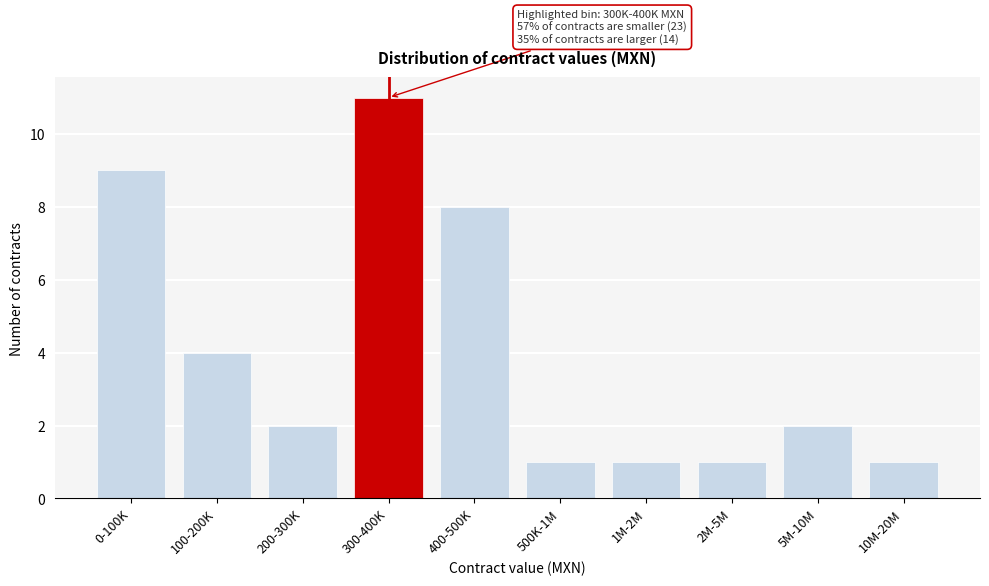

Reading left to right, transcribe all the data shown in this chart.

9	4	2	11	8	1	1	1	2	1